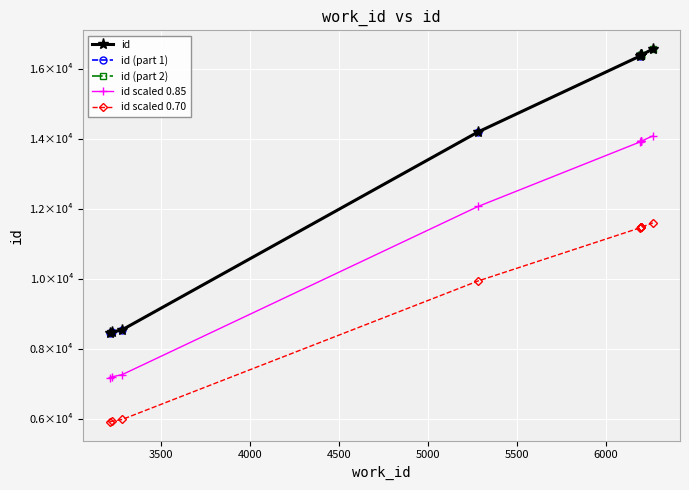

What is the difference between the maximum and second lowest values in the id scaled 0.85 series?

6886.7